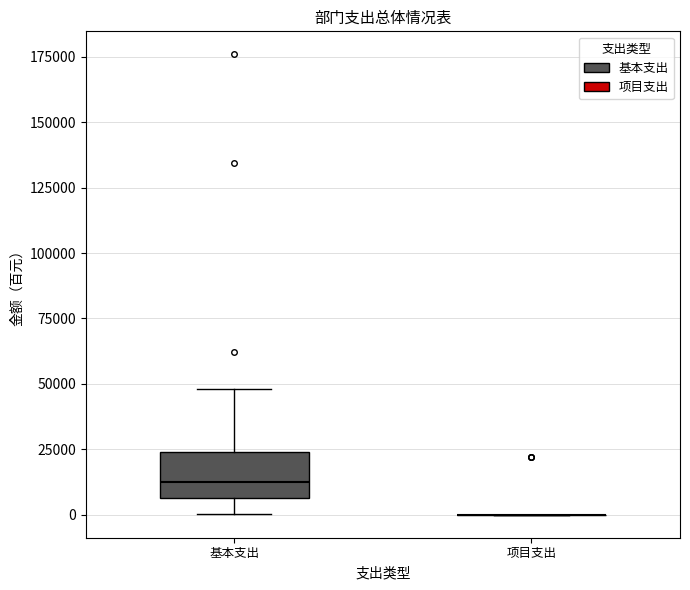

Reading left to right, transcribe this box plot: for each box, give where its median line is, the range the box spans, and where its two whiskers end, as read against the y-axis. The values are not printed on the chart, so give them approximately, as read against the axis.

基本支出: median 15000, box 5000 to 25000, whiskers 0 to 50000
项目支出: box collapsed to a line at 0, whiskers 0 to 0